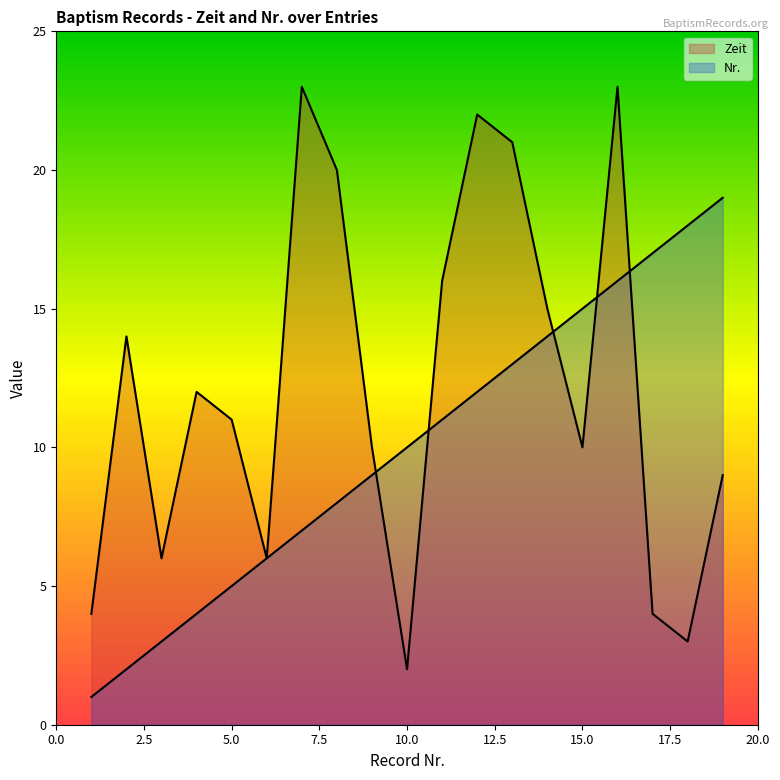

Where is the first local minimum for Zeit?

3